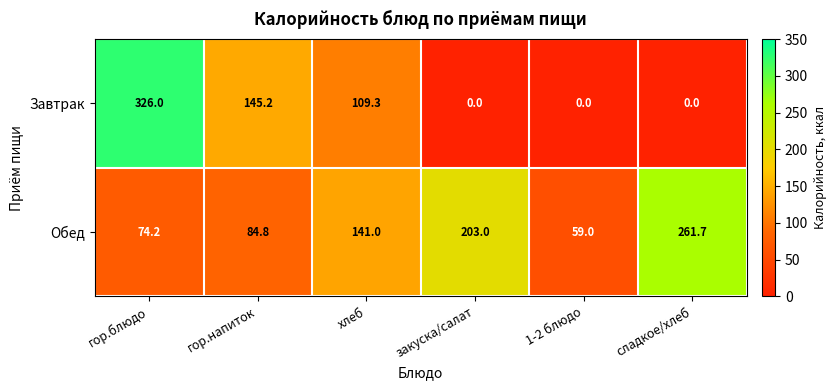

What is the sum of the Завтрак values at сладкое/хлеб and хлеб?

109.3